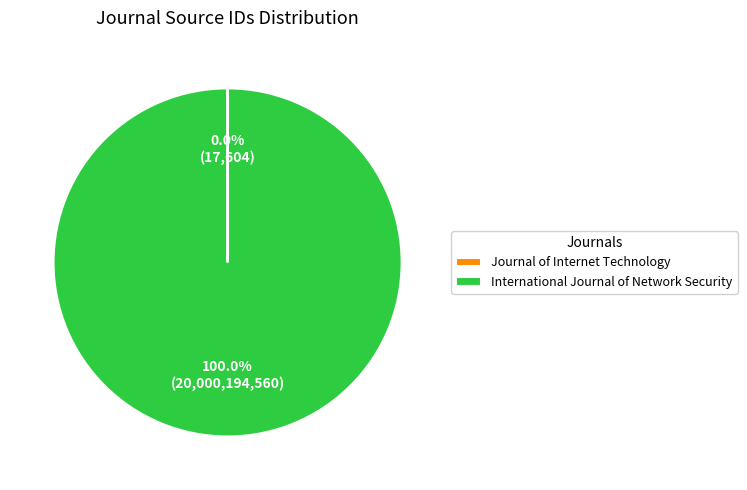

Is it true that International Journal of Network Security is 94% of the pie?

False